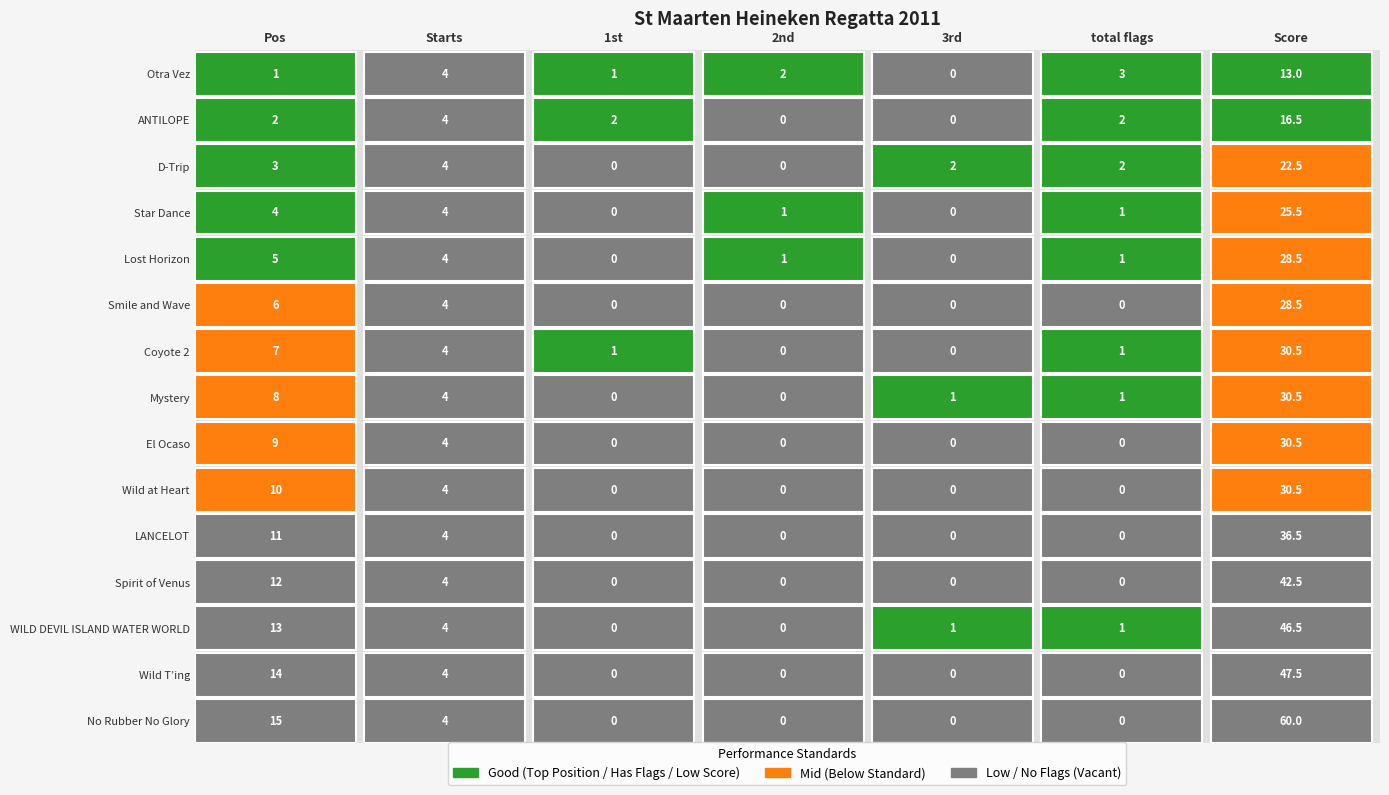

What is the difference between the maximum and minimum values in the Otra Vez series?

13.0